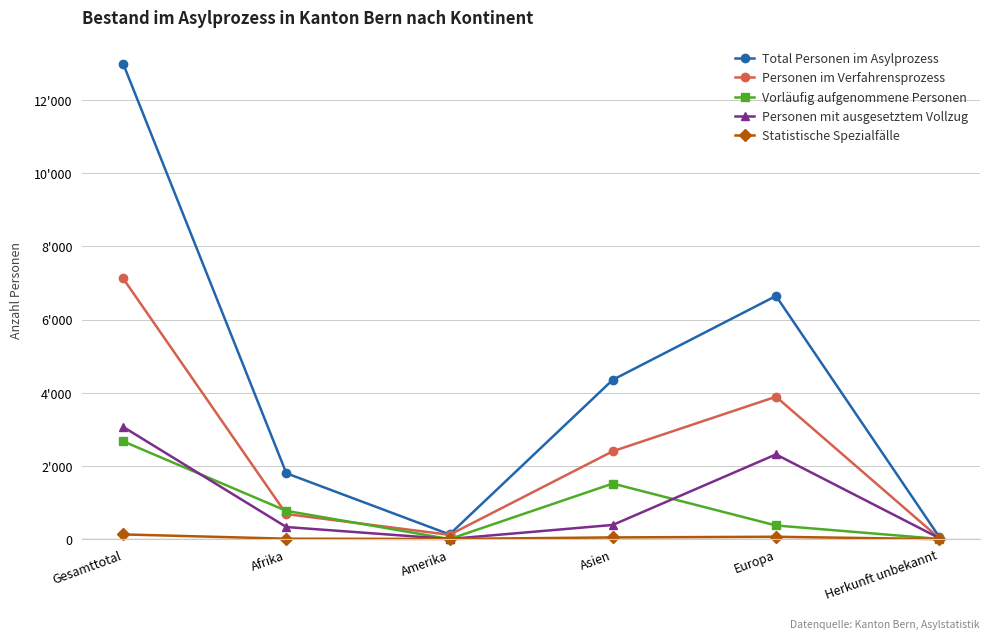

Does the chart display data point markers on the line(s)?

Yes